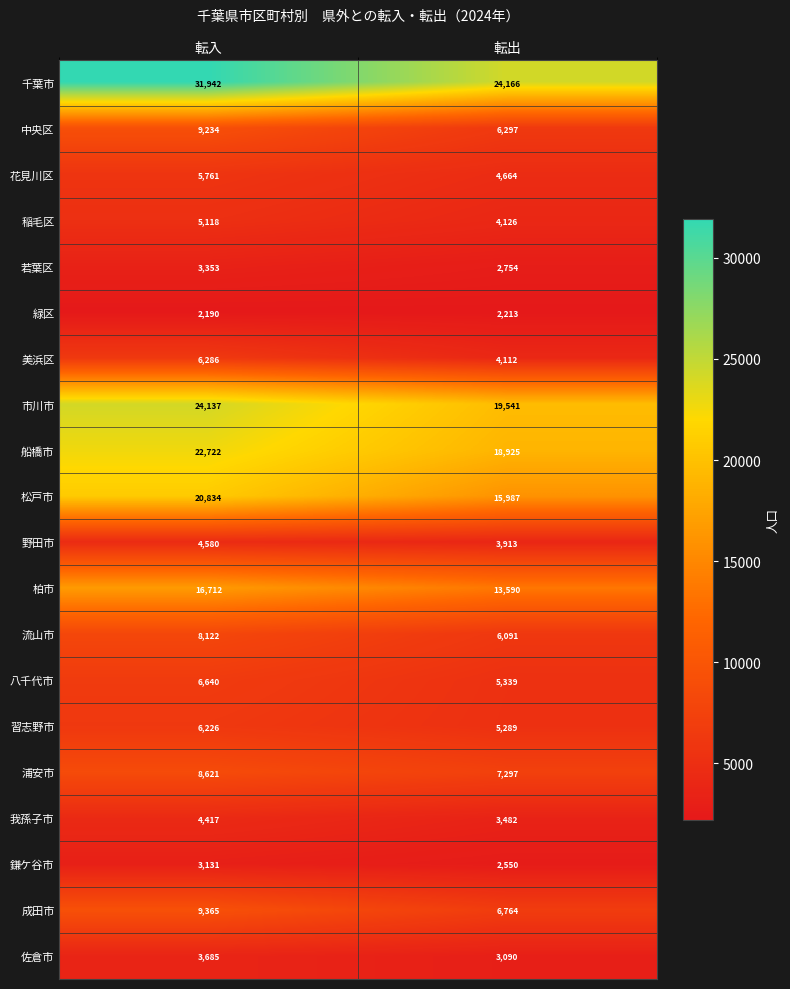

The 稲毛区 series shows 6960 at 転入. True or false?

False